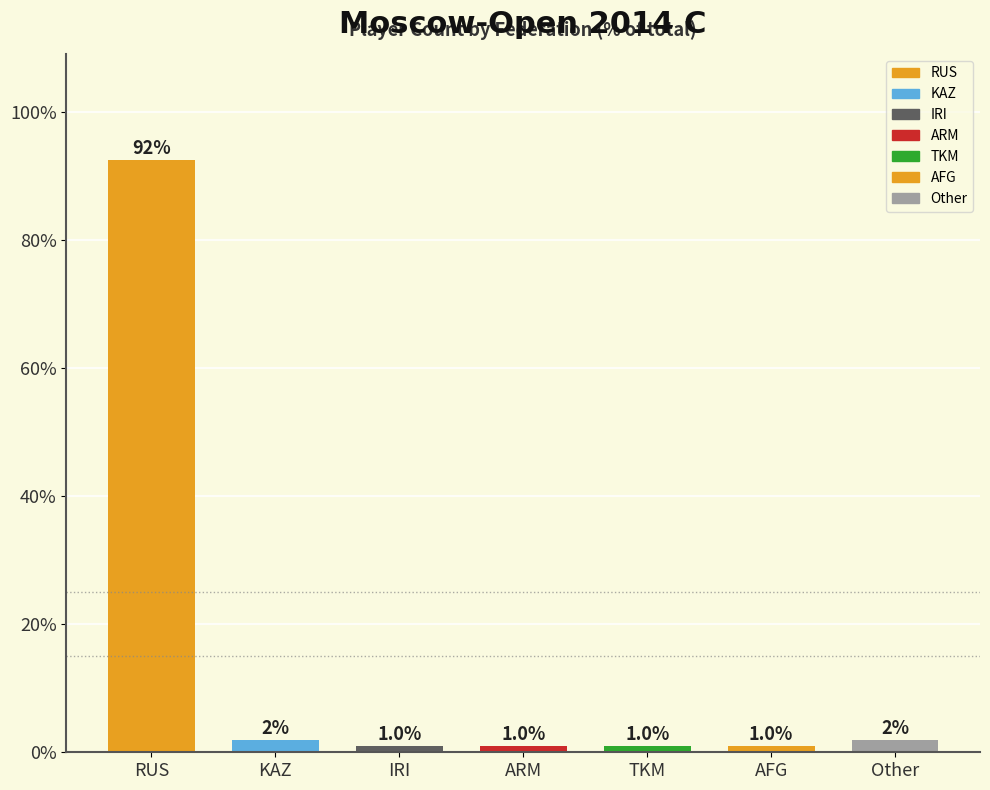

What is the sum of all values?

100.0